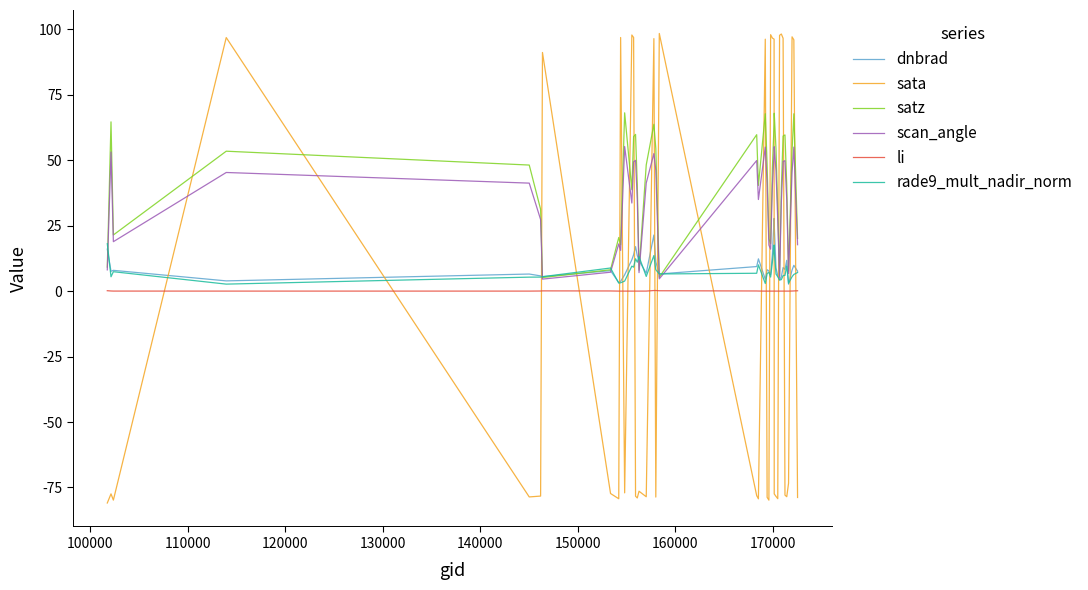

Count the number of data series in this chart.

6